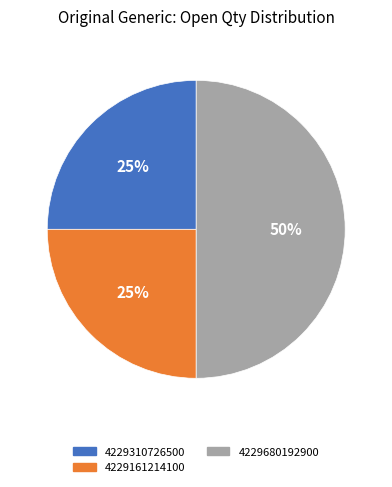

What is the ratio of the value at 4229161214100 to the value at 4229310726500?

1.0